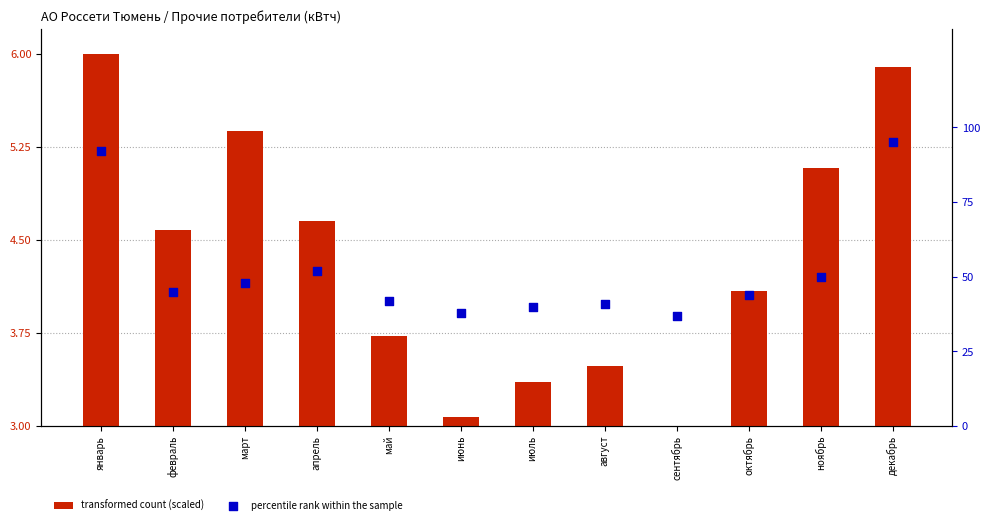

At which category is the sum across all series the highest?

декабрь